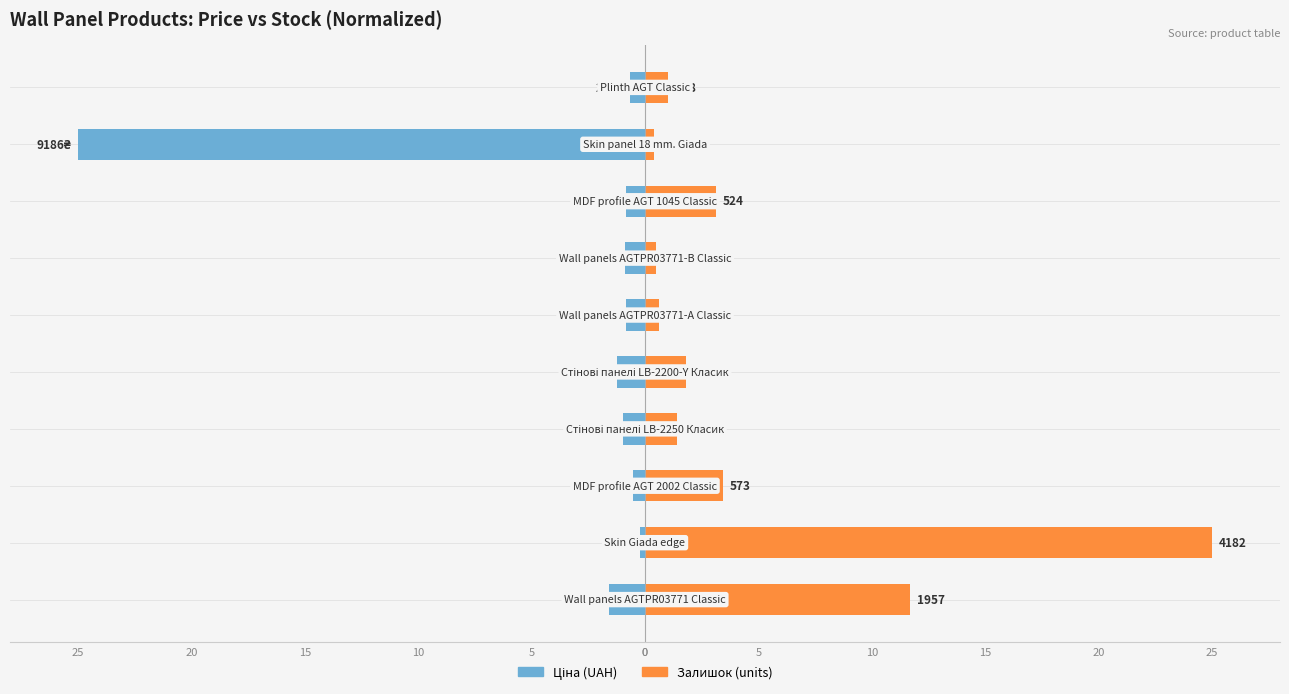

The value of Залишок (normalized) at 15 is 1.0. True or false?

True